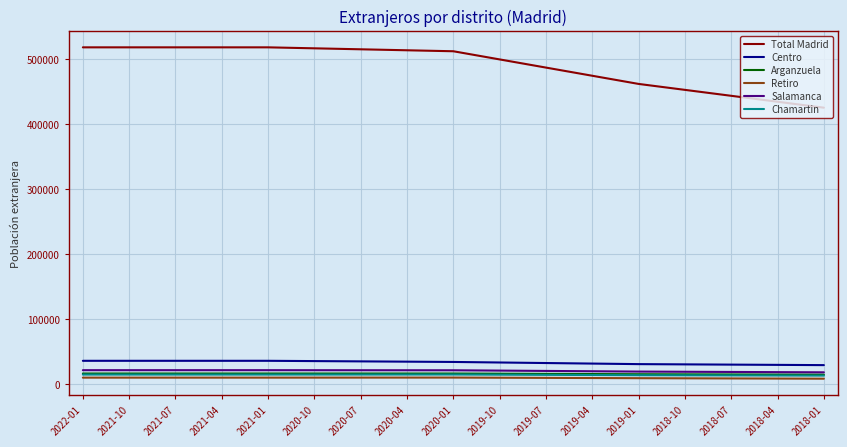

The value of Total Madrid at 2018-01 is 425238.0. True or false?

True